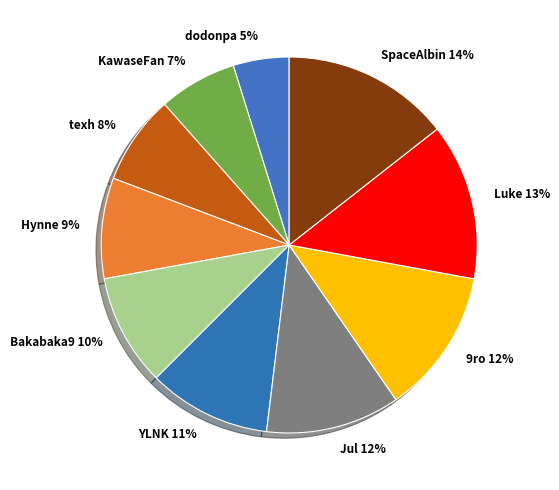

Is SpaceAlbin the majority of the pie?

No